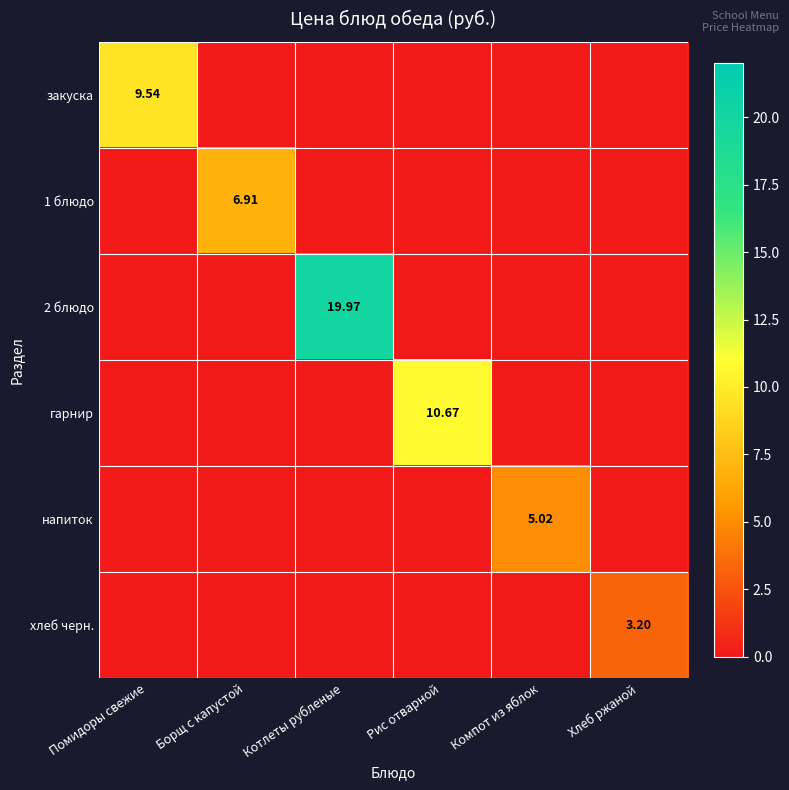

At Компот из яблок, list the series in order from largest to smallest.

напиток, закуска, 1 блюдо, 2 блюдо, гарнир, хлеб черн.